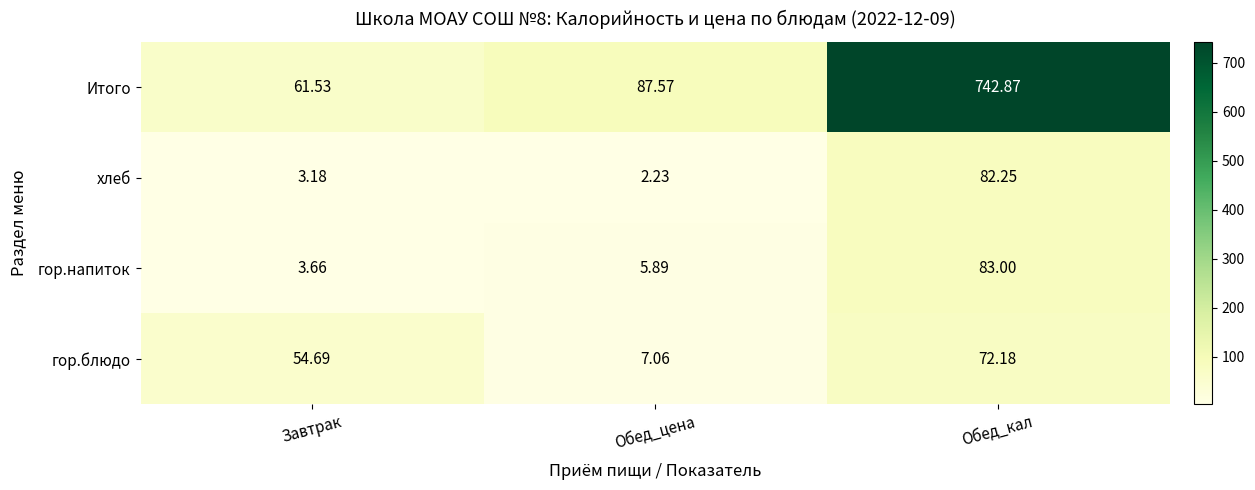

Which category has the highest value across all series?

Обед_кал